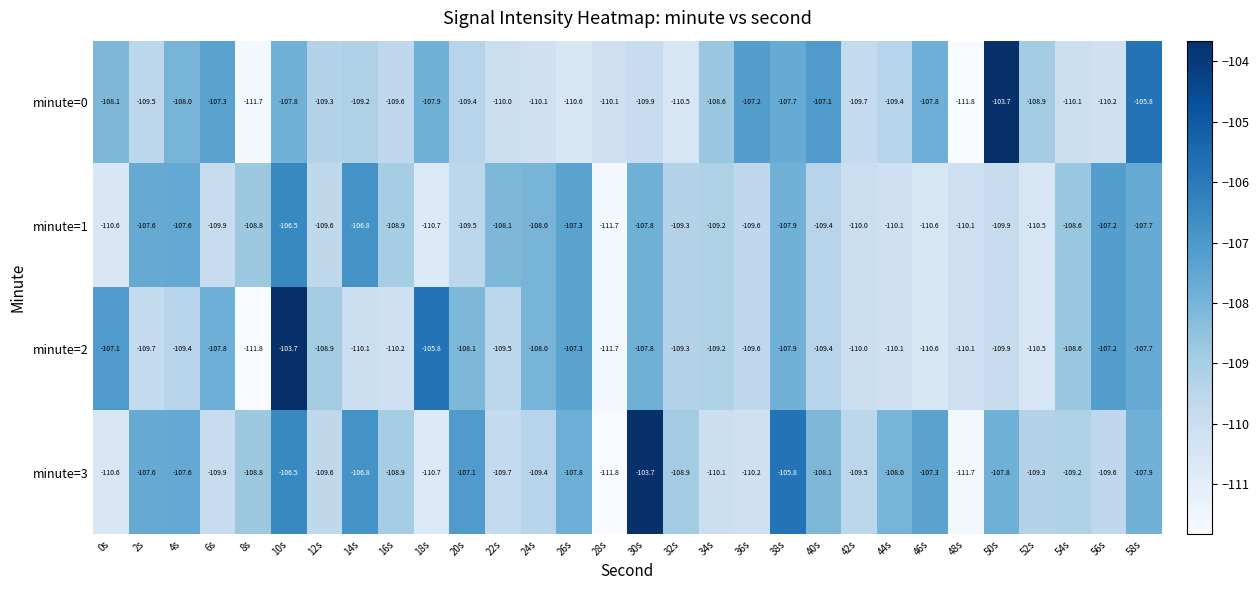

What is the average value of the minute=3 series?

-108.7